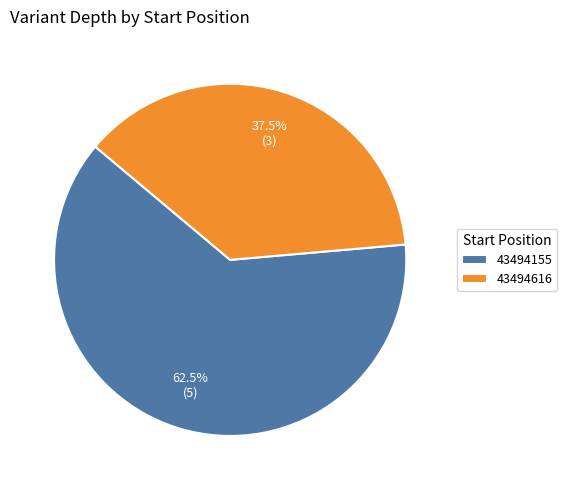

Rank the categories by value from highest to lowest.

43494155, 43494616